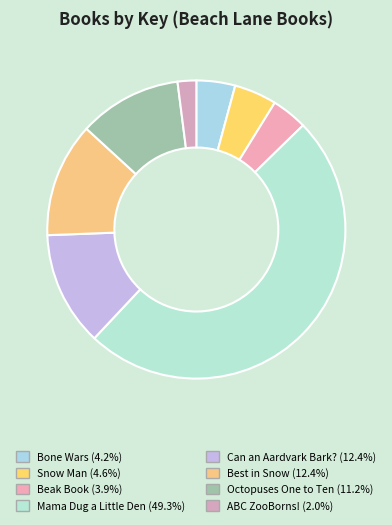

Count the number of slices in the pie.

8